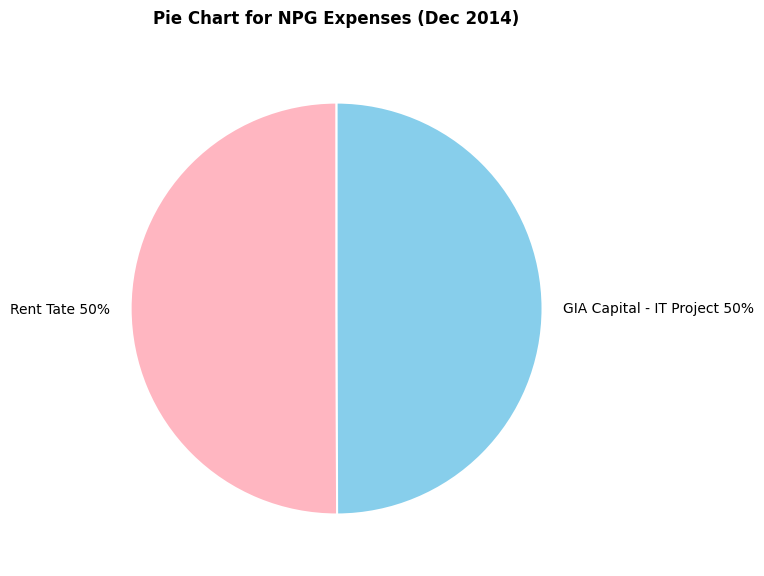

To the nearest percent, what is the average slice percentage?

50%